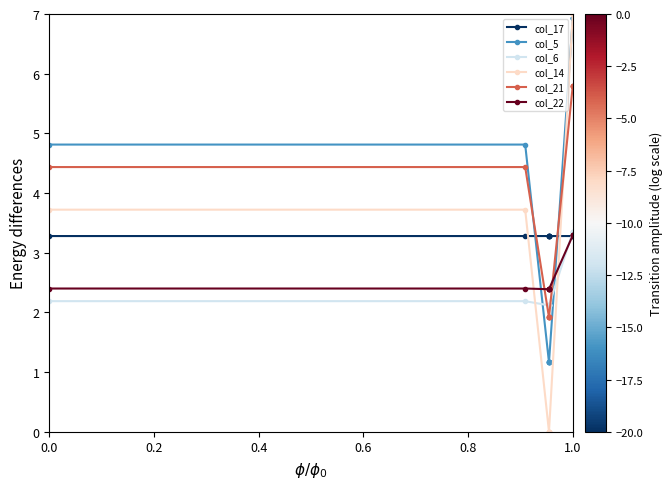

What is the value of the col_14 point at the 12th from the left?

7.0